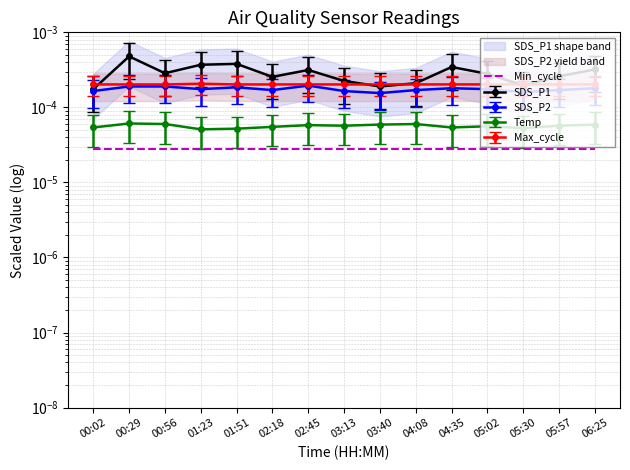

Is it true that Temp equals 0.0 at 03:13?

True